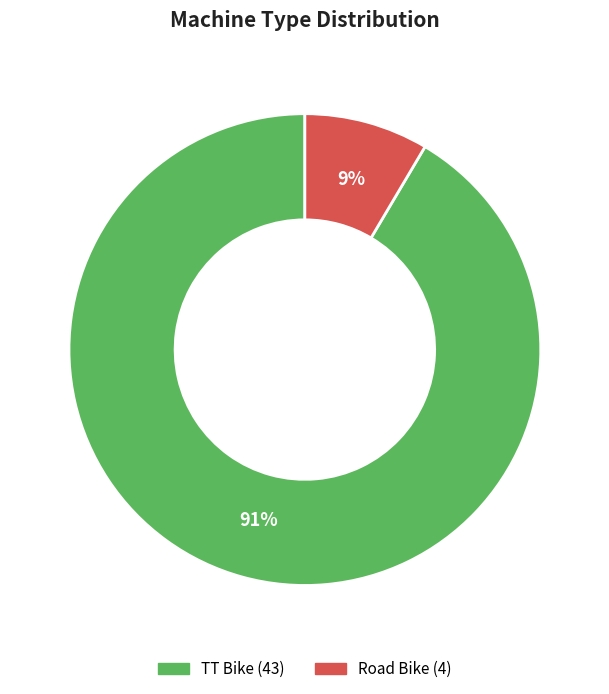

To the nearest percent, what percentage of the pie is Road Bike?

9%